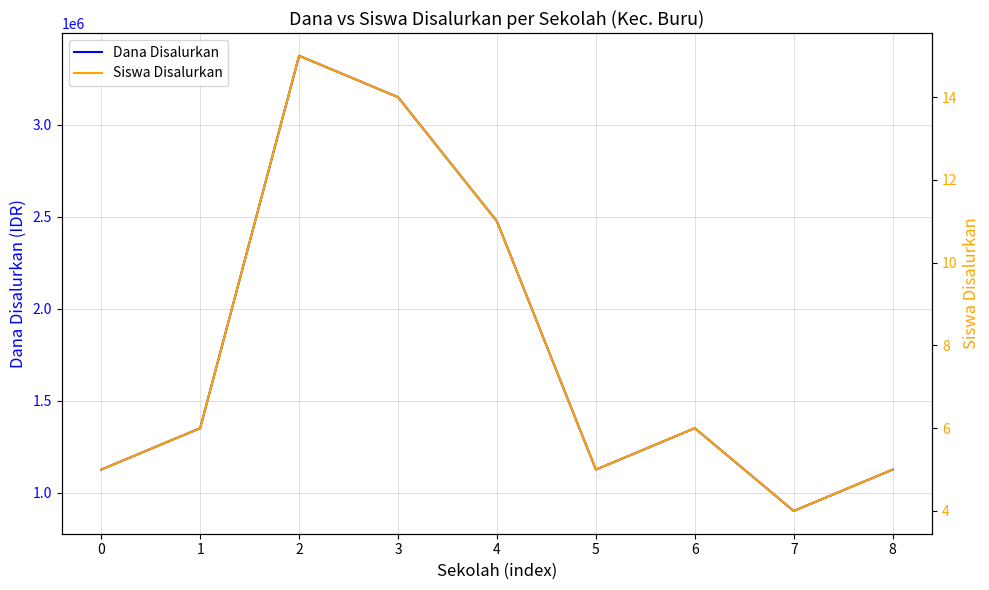

Reading right to left, extract all data points from this chart.

Dana Disalurkan: 8=1125000	7=900000	6=1350000	5=1125000	4=2475000	3=3150000	2=3375000	1=1350000	0=1125000
Siswa Disalurkan: 8=5	7=4	6=6	5=5	4=11	3=14	2=15	1=6	0=5